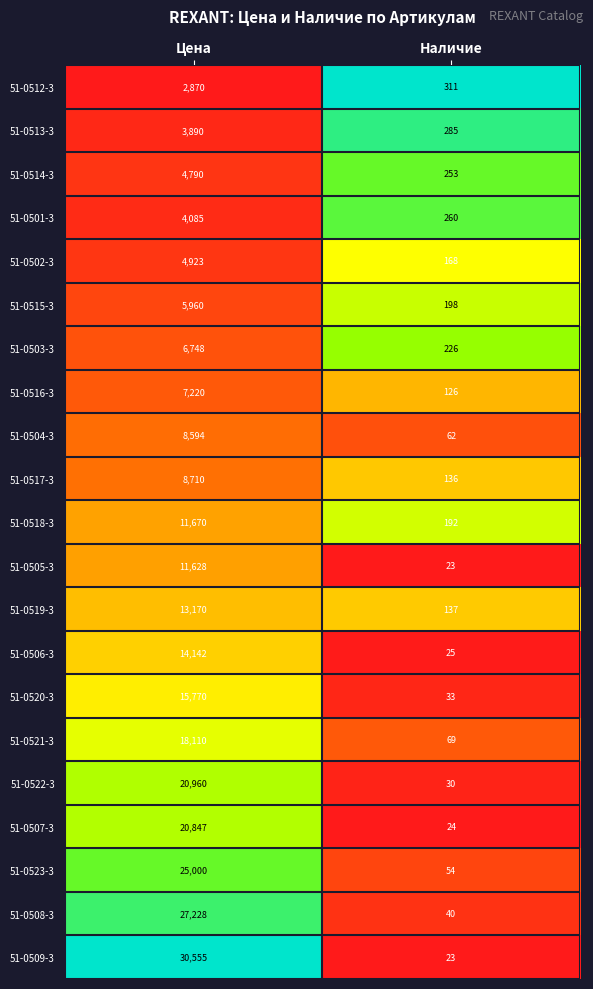

Which series has the largest total across all categories?

51-0509-3